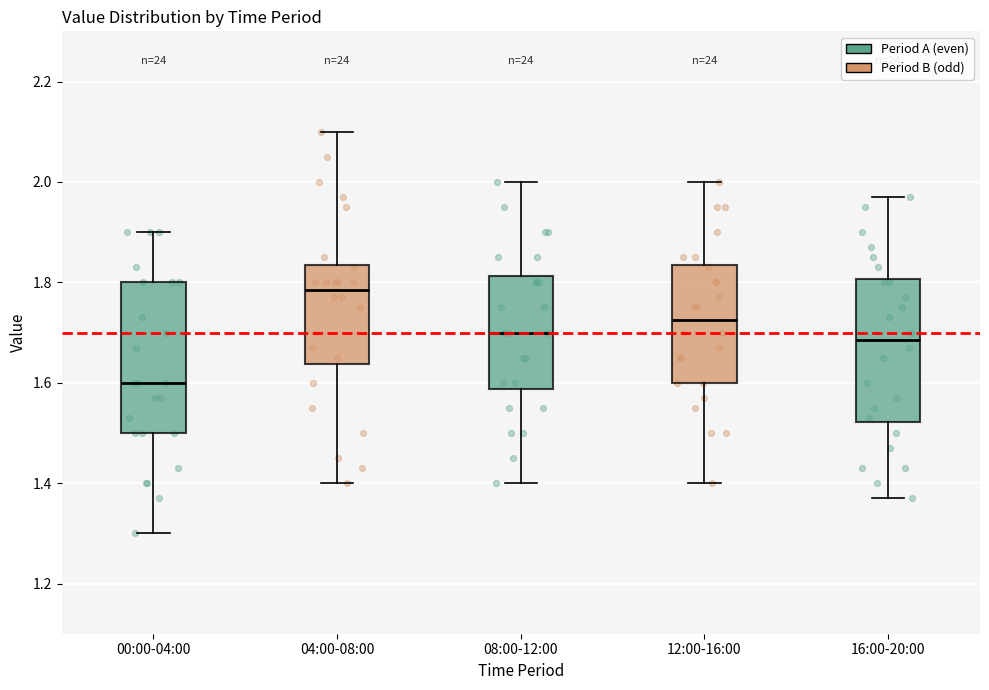

Which box has the highest median line?

04:00-08:00